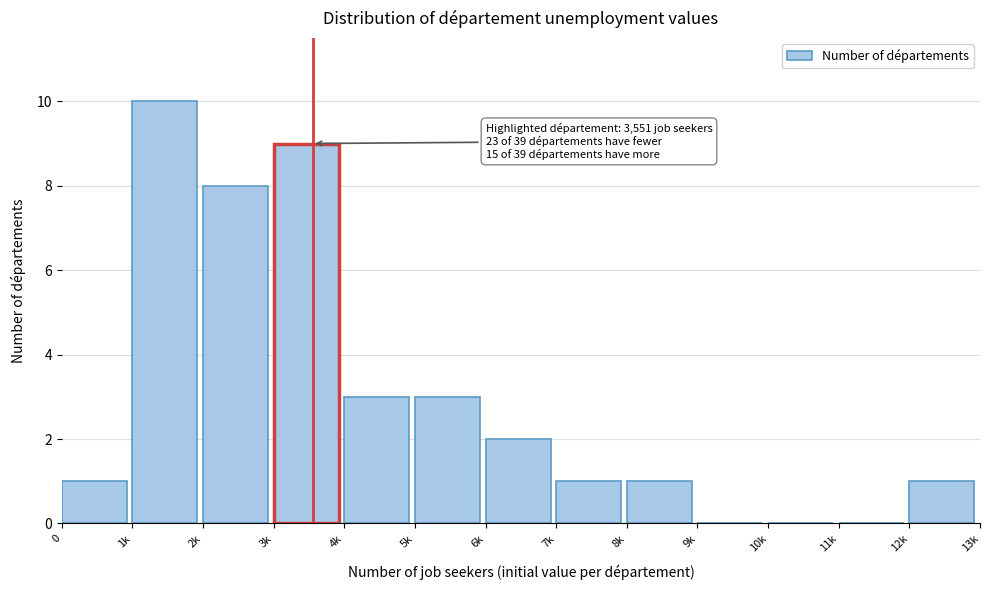

Reading left to right, list all the values displayed in this chart.

0=1	1k=10	2k=8	3k=9	4k=3	5k=3	6k=2	7k=1	8k=1	9k=0	10k=0	11k=0	12k=1